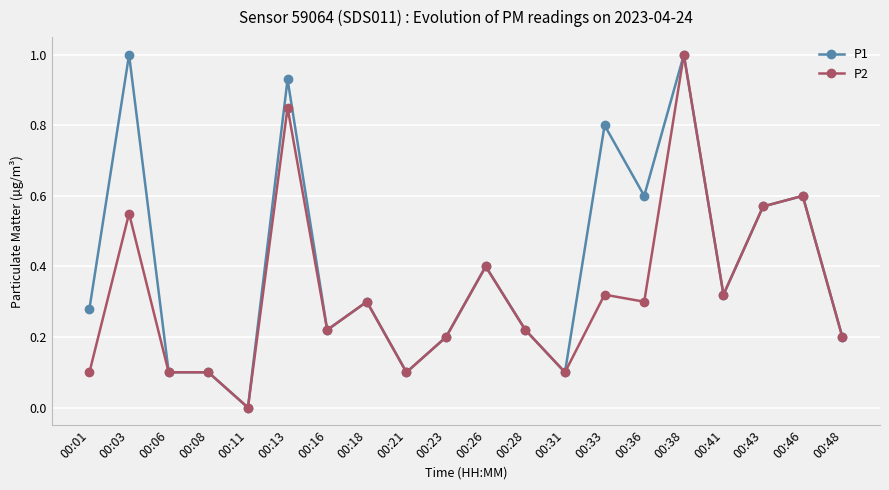

At which label does P1 reach its minimum?

00:11